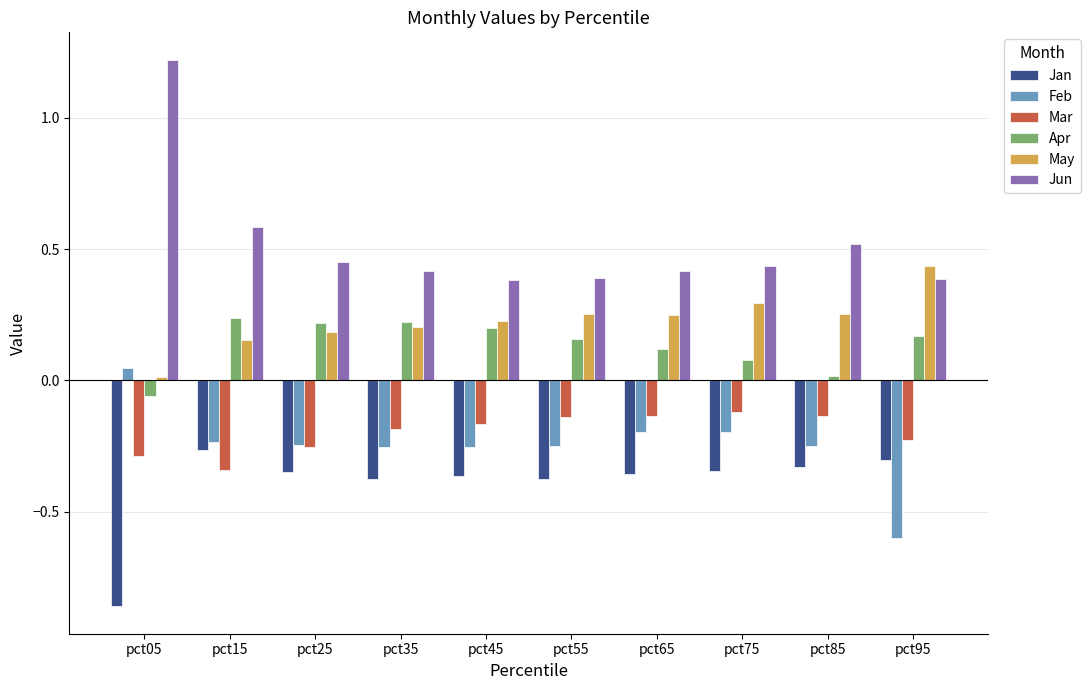

What is the sum of all Jan values?

-3.9